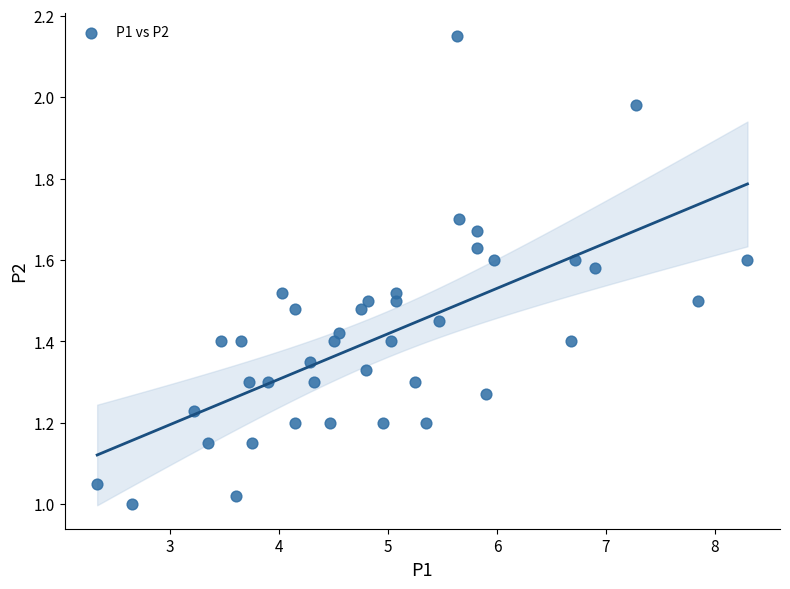

What is the range of X values (max minus min)?

6.0